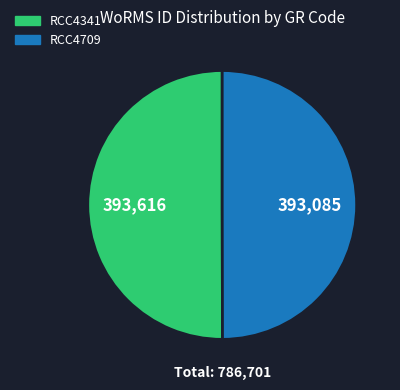

Is it true that RCC4709 is 41% of the pie?

False